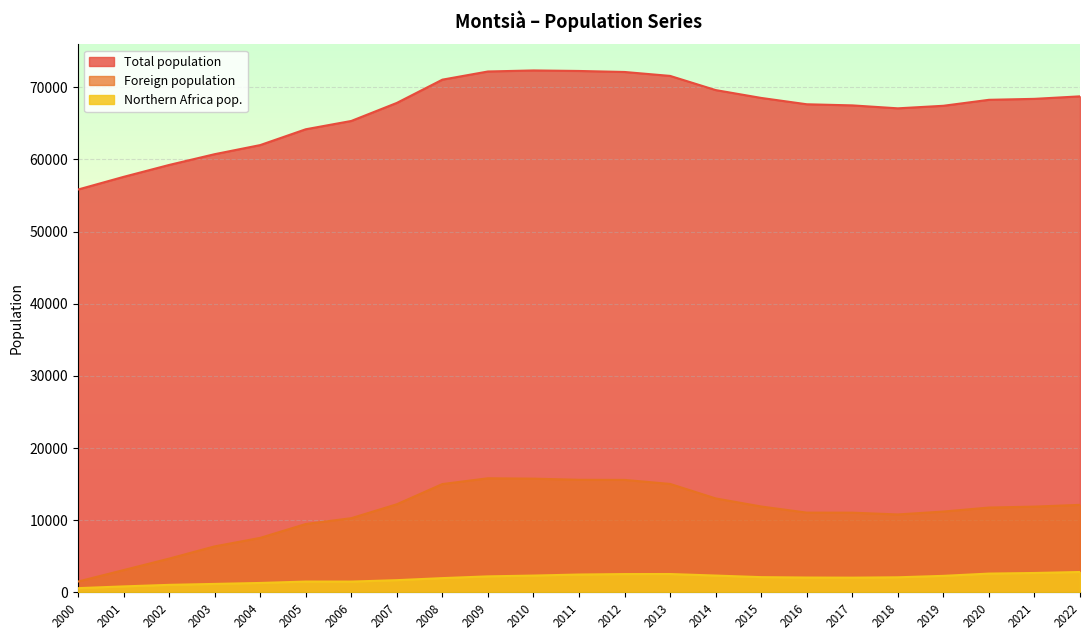

True or false: Northern Africa pop. and Total population cross at least once.

False